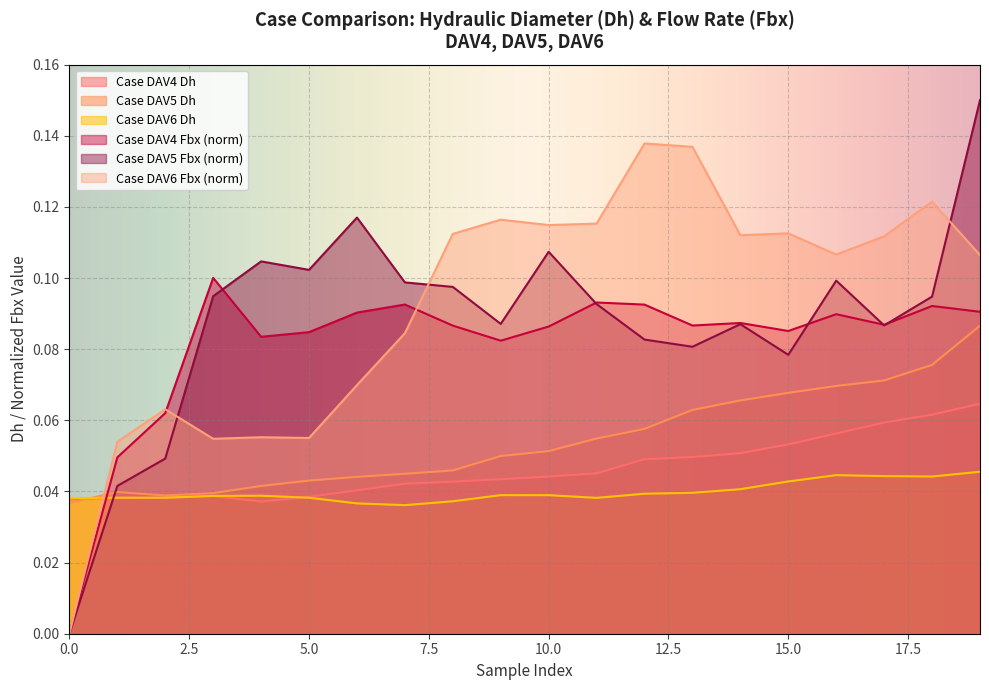

True or false: Case DAV5 Fbx has more than 2 points higher than both neighbors.

True